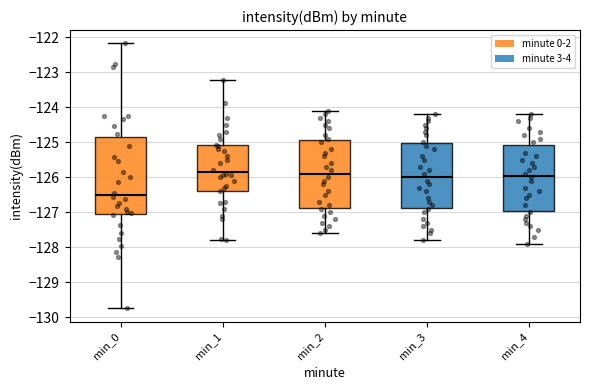

Reading left to right, read every box against the y-axis: the position of its median line, the range the box covers, and the ends of its whiskers. The values are not printed on the chart, so give them approximately, as read against the axis.

min_0: median -126.5, box -127.1 to -124.9, whiskers -129.7 to -122.2
min_1: median -125.8, box -126.4 to -125.1, whiskers -127.8 to -123.2
min_2: median -125.9, box -126.9 to -124.9, whiskers -127.6 to -124.1
min_3: median -126.0, box -126.9 to -125.0, whiskers -127.8 to -124.2
min_4: median -125.9, box -126.9 to -125.1, whiskers -127.9 to -124.2